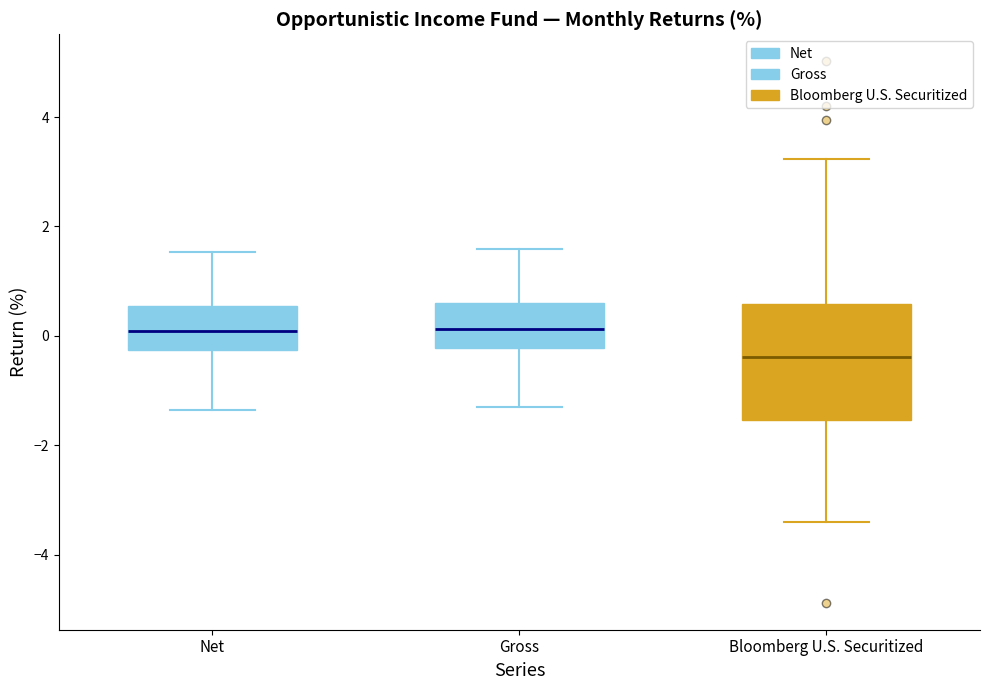

Where does the median line of the box for Net sit on the y-axis? The values are not printed on the chart, so give them approximately, as read against the axis.

0.0